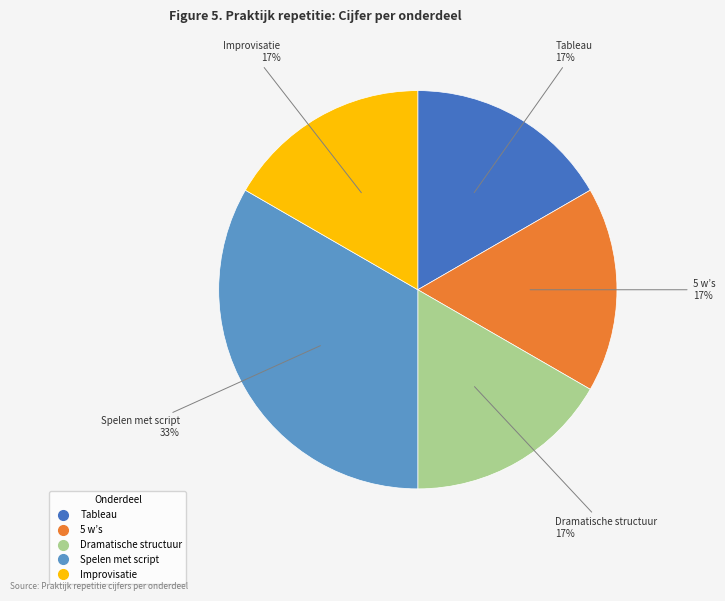

Does any single category account for the majority?

No